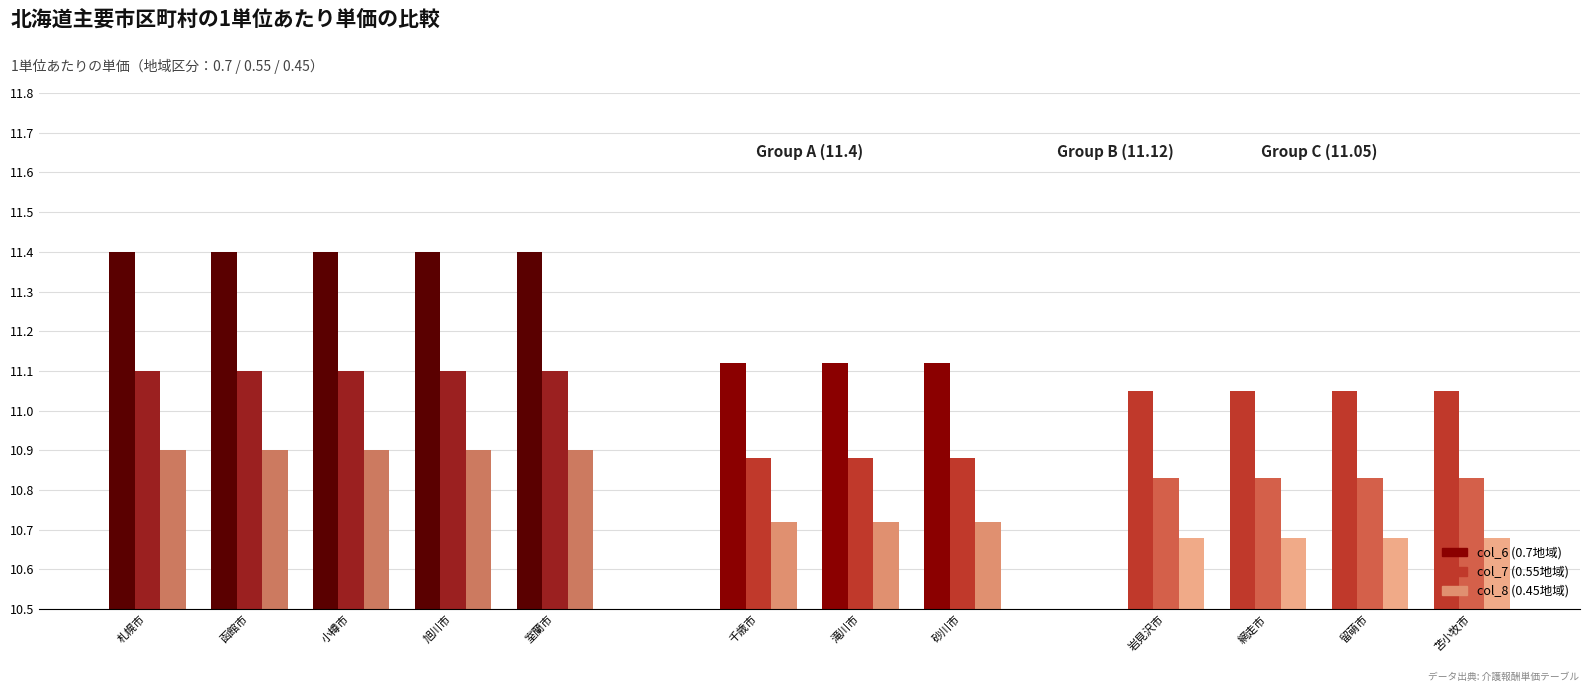

What is the minimum value for col_6 (0.7地域)?

11.1